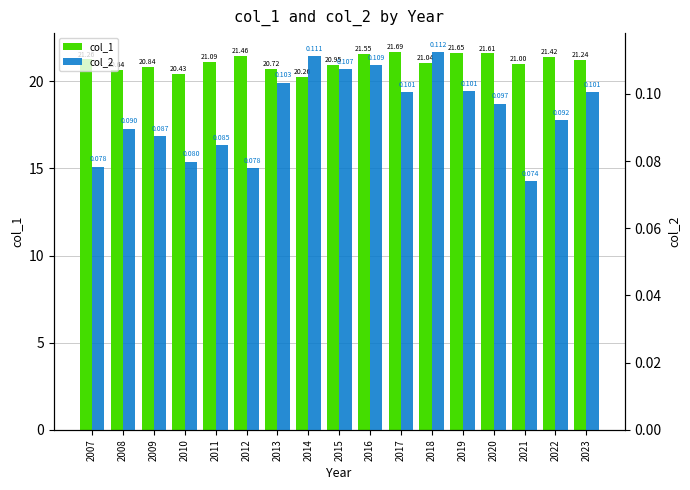

What is the value of the col_2 bar at the 3rd from the left?

0.1